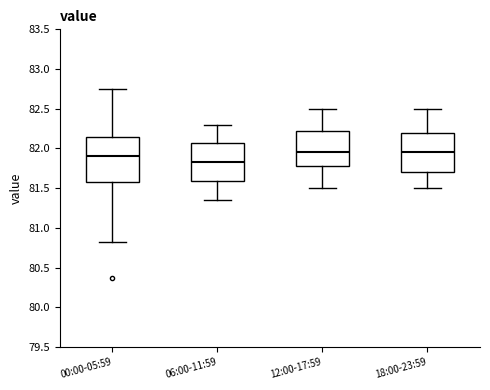

Where is the upper edge of the box for 00:00-05:59 on the y-axis? The values are not printed on the chart, so give them approximately, as read against the axis.

82.15